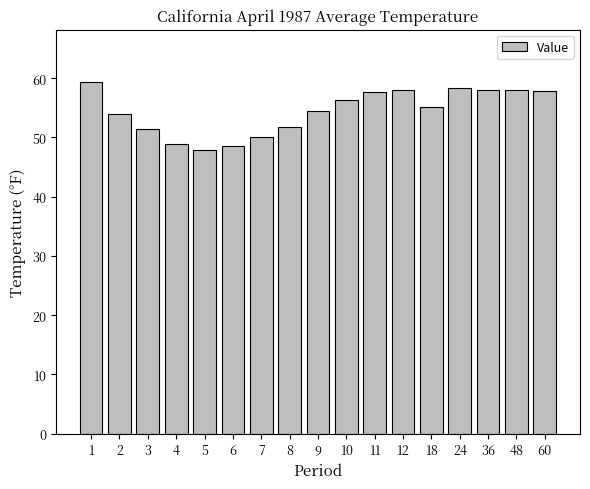

What is the ratio of the value at 48 to the value at 60?

1.0